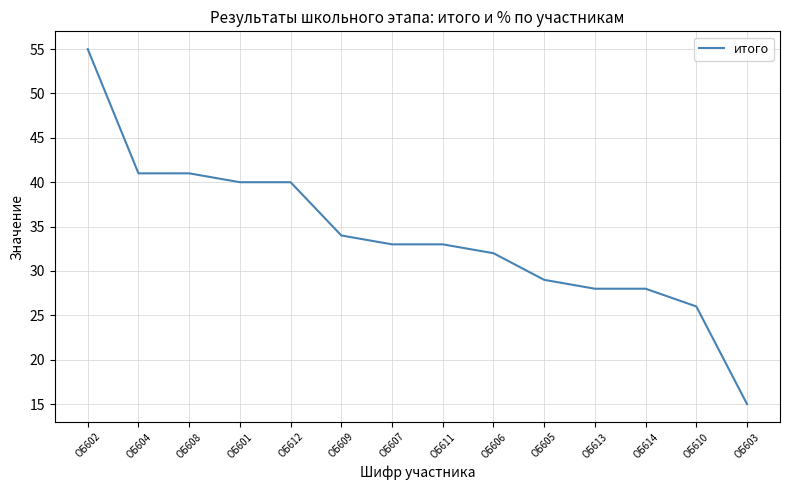

At which category does the chart reach its peak across all series?

ОБ602